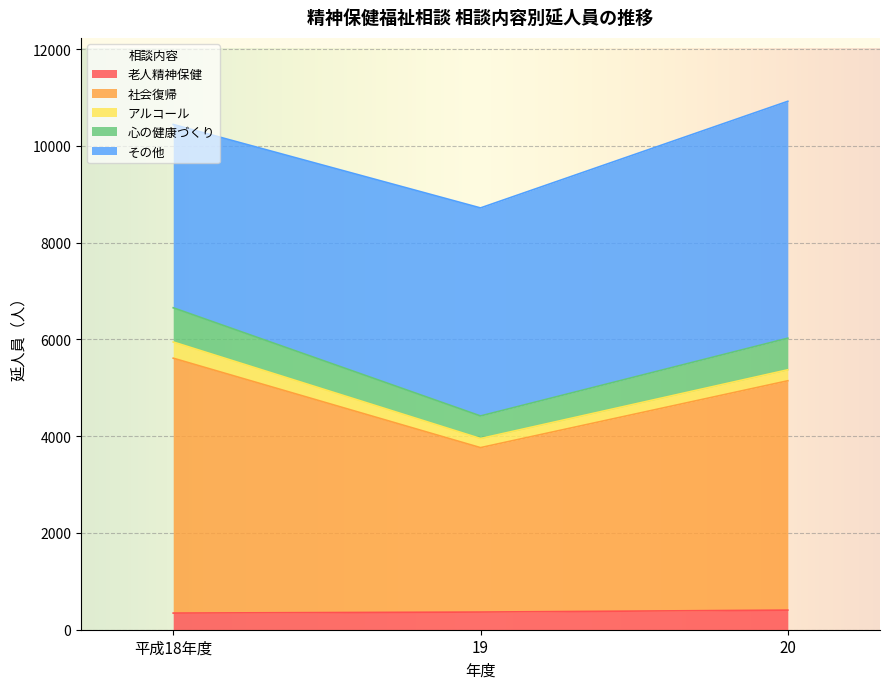

What is the total value across all series at 平成18年度?

10444